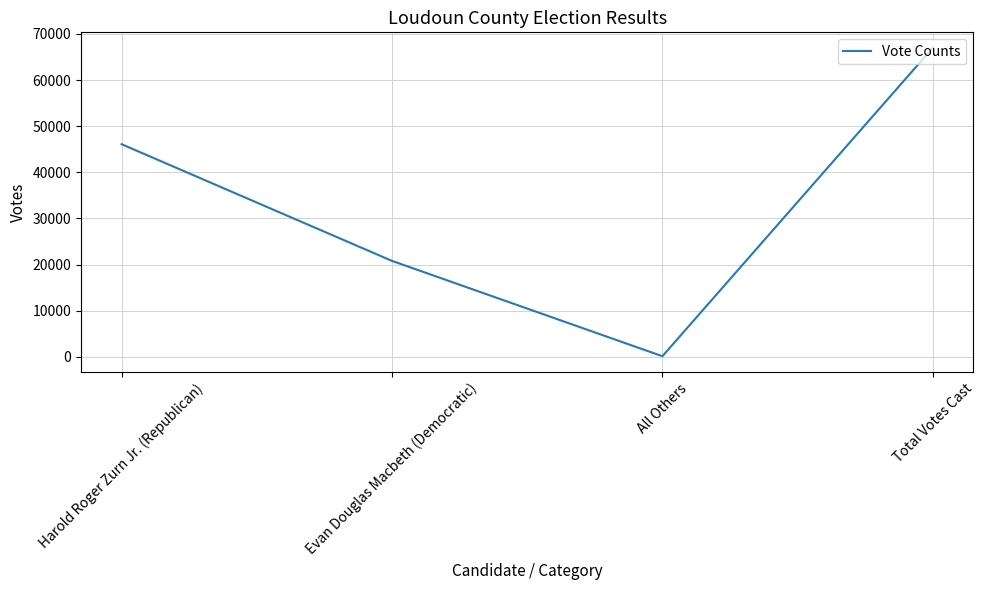

Count the values in the range 20792 to 67003.

3